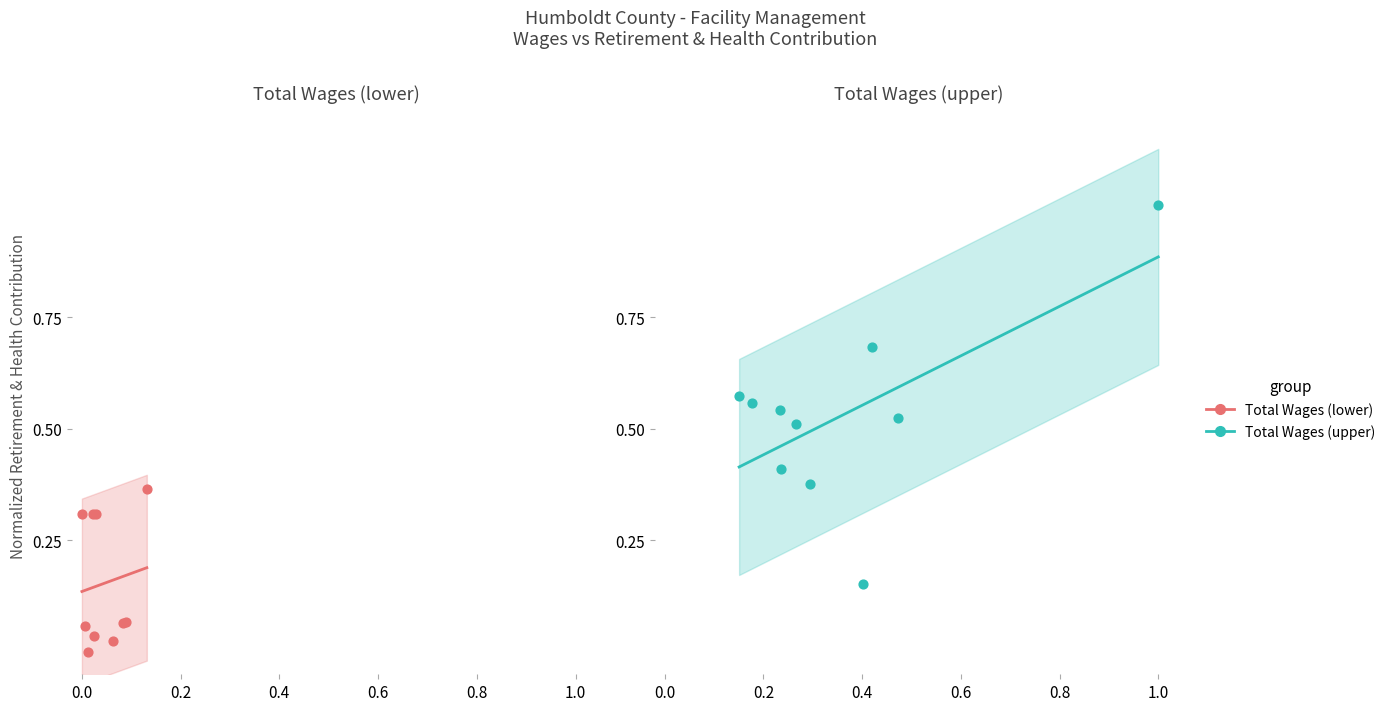

Which series has the widest spread of Y values?

Total Wages (upper)